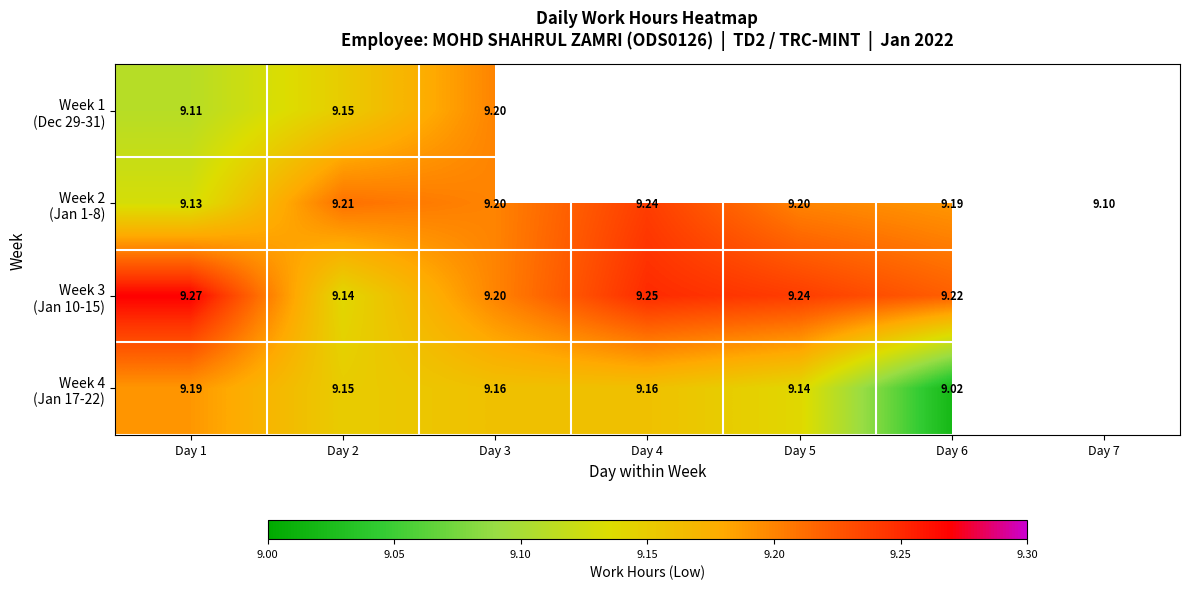

How many values in Week 1 (Dec 29-31) are above zero?

3